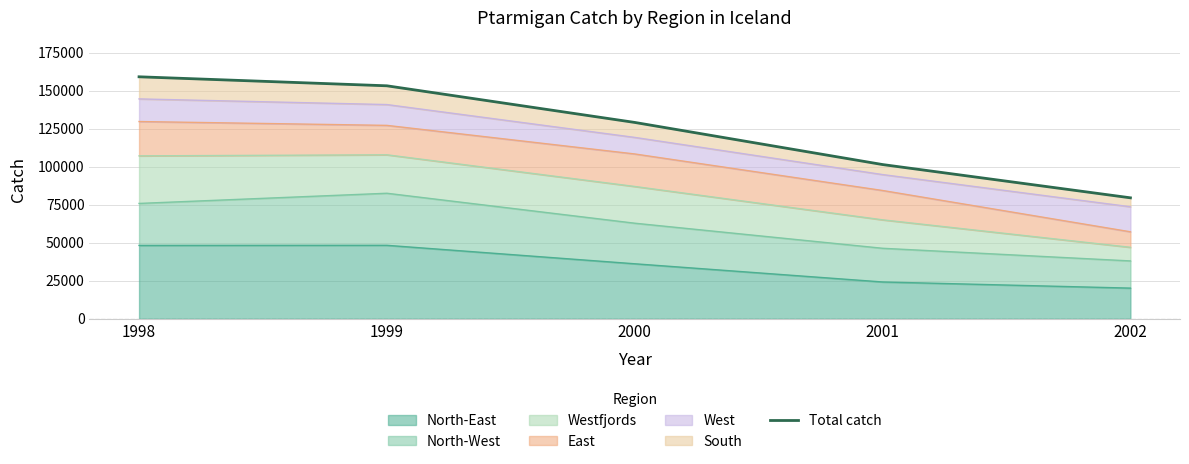

Does the chart display data point markers on the line(s)?

No